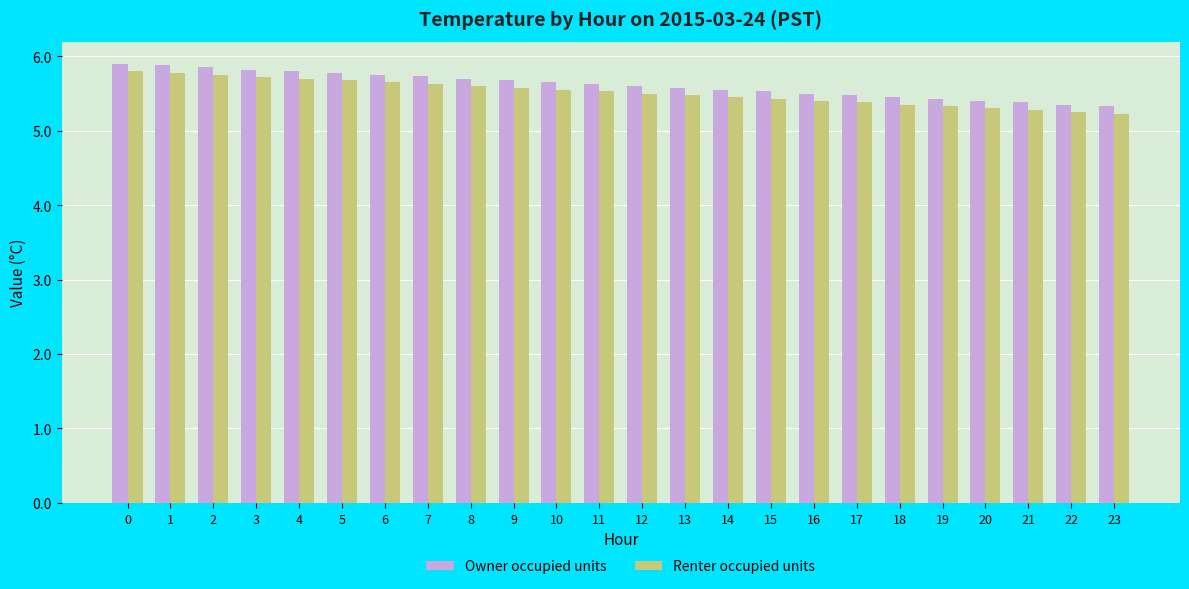

Count the Renter occupied units values in the range 5 to 6.

24